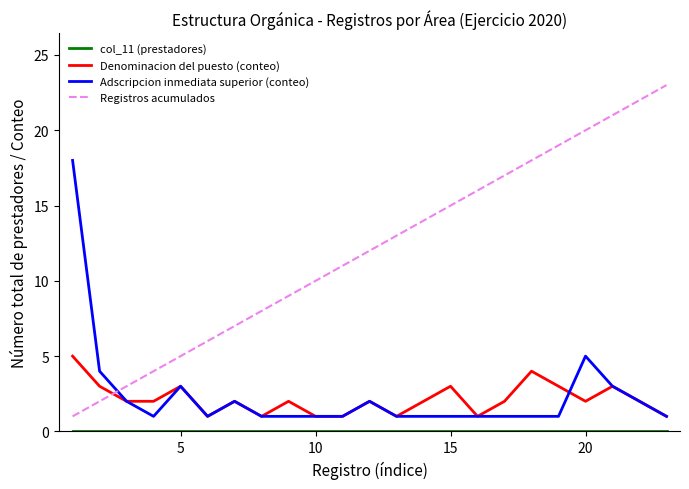

True or false: Adscripcion inmediata superior (conteo) has more than 1 interior local peaks.

True